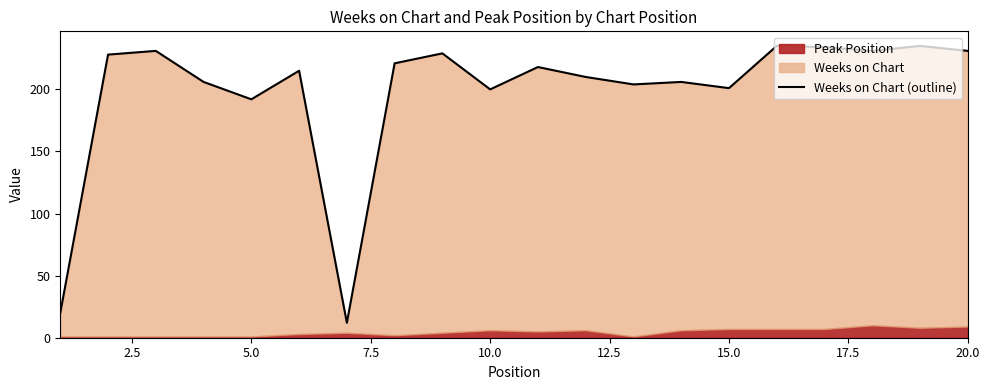

What is the smallest value displayed?

12